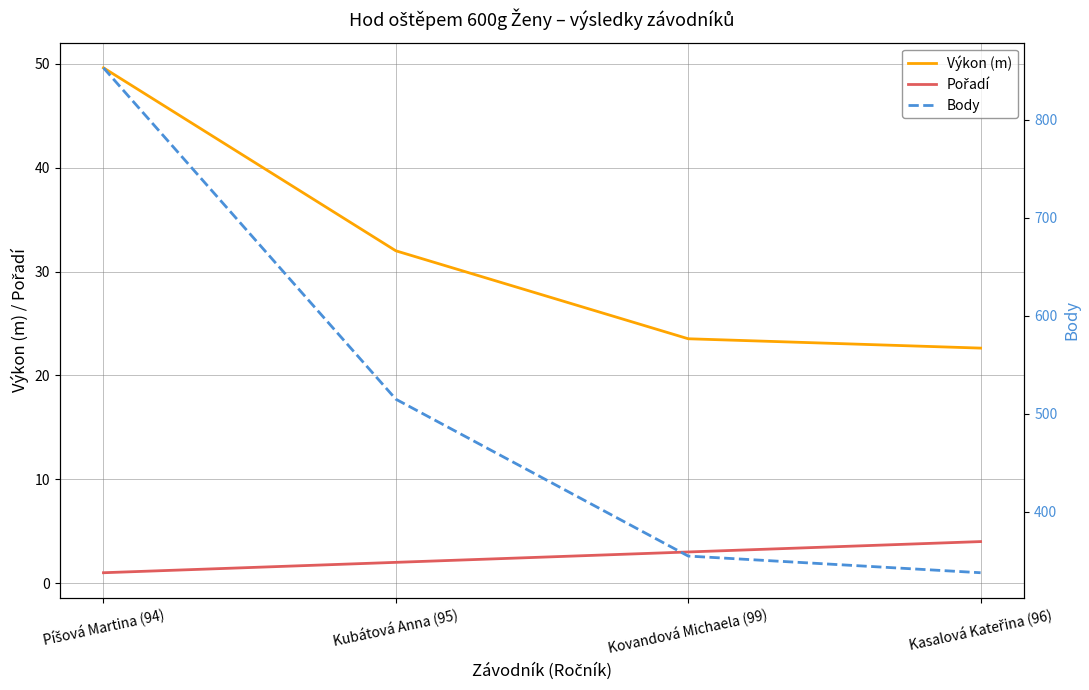

What is the spread (max minus min) of values at Píšová Martina (94)?

852.0